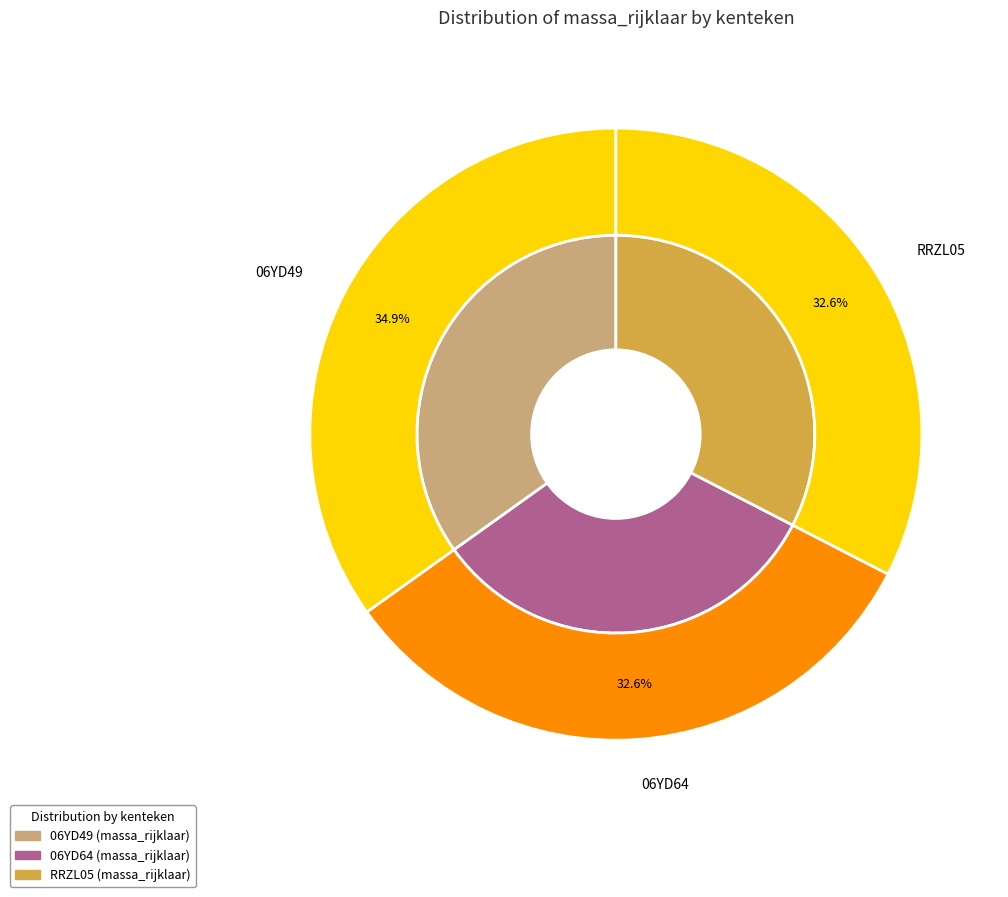

Which slice is the smallest?

06YD64